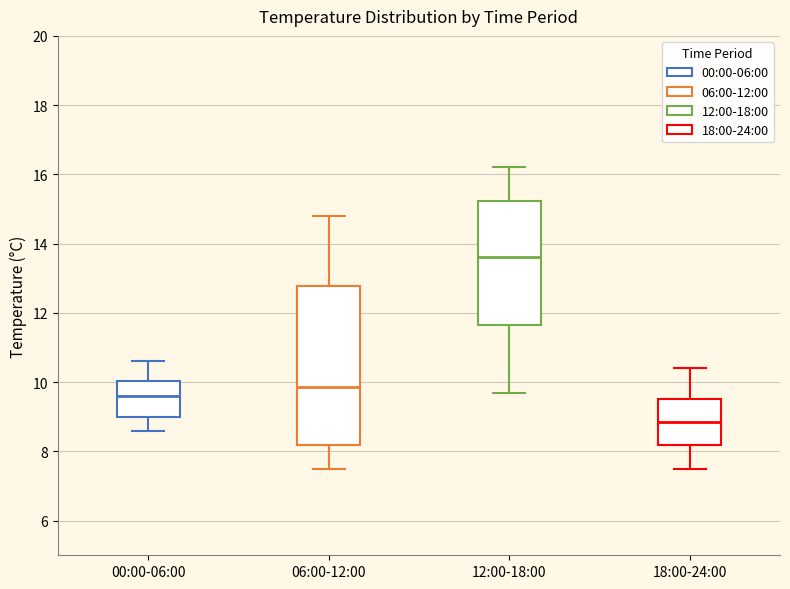

Which box's median line is the highest?

12:00-18:00